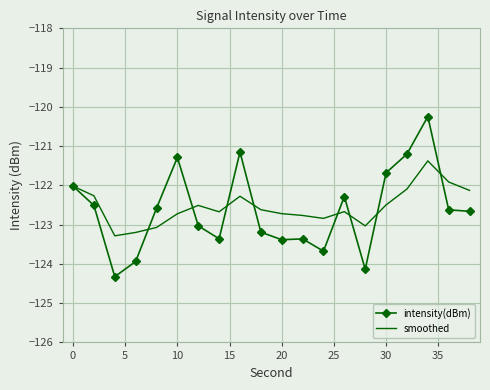

Which series has the widest spread of values?

intensity(dBm)